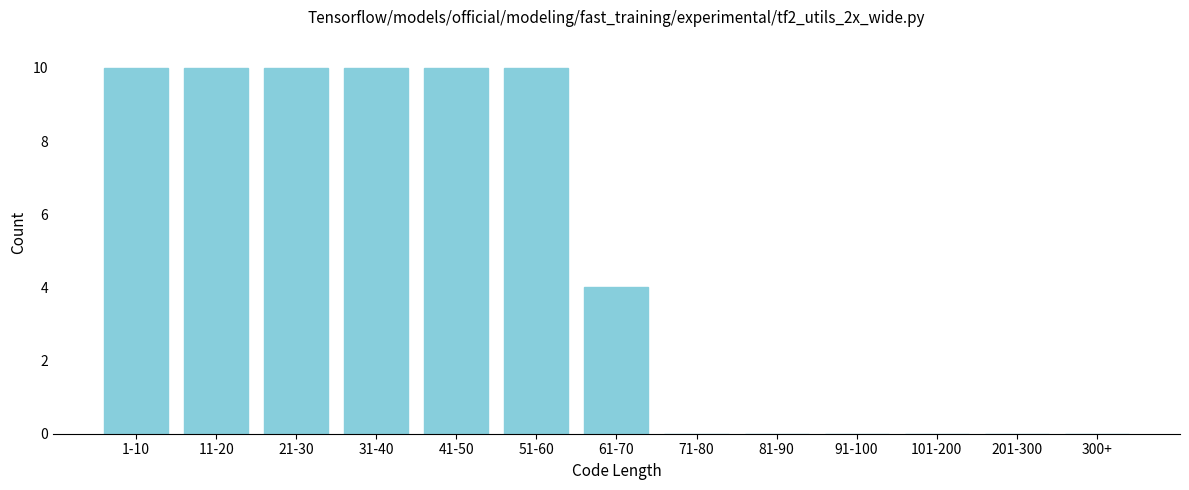

Reading right to left, extract all data points from this chart.

300+=0	201-300=0	101-200=0	91-100=0	81-90=0	71-80=0	61-70=4	51-60=10	41-50=10	31-40=10	21-30=10	11-20=10	1-10=10